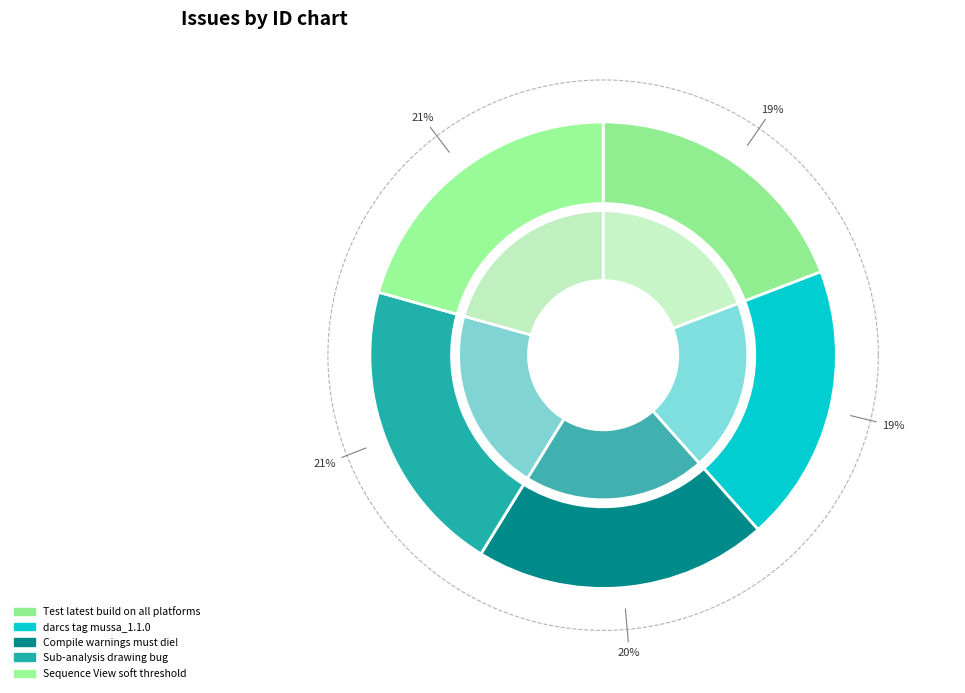

Rank the categories by value from highest to lowest.

Sequence View soft threshold, Sub-analysis drawing bug, Compile warnings must die!, darcs tag mussa_1.1.0, Test latest build on all platforms